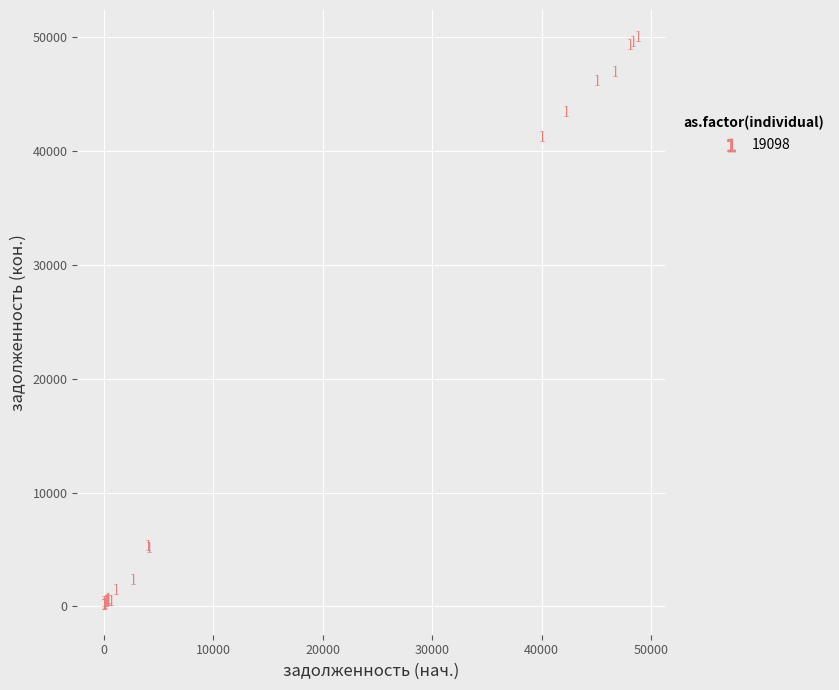

What Y value in the scatter plot is closest to 24953?

41156.7